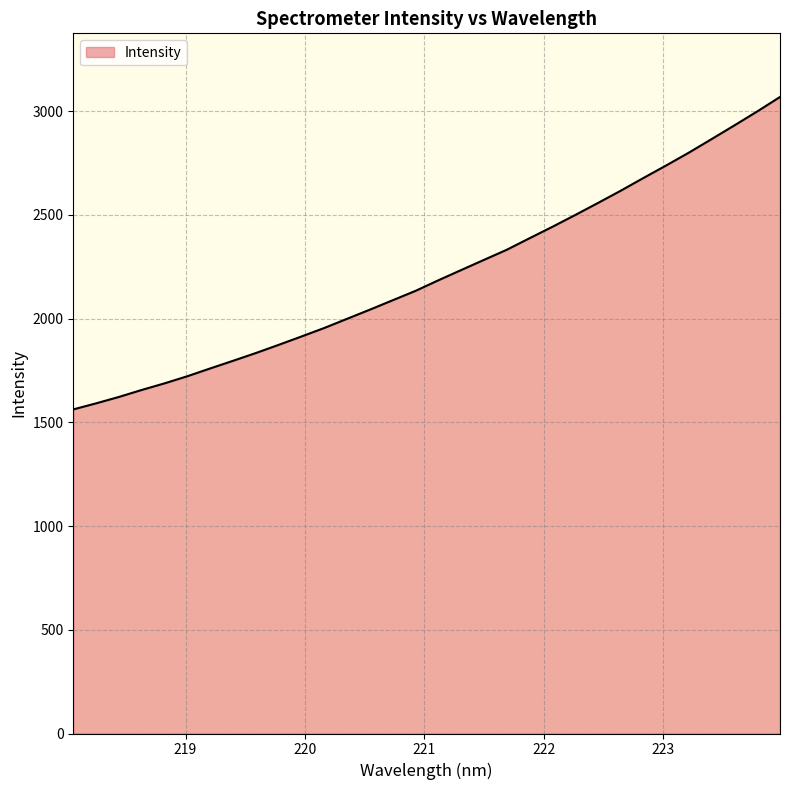

What is the smallest value displayed?

1562.1